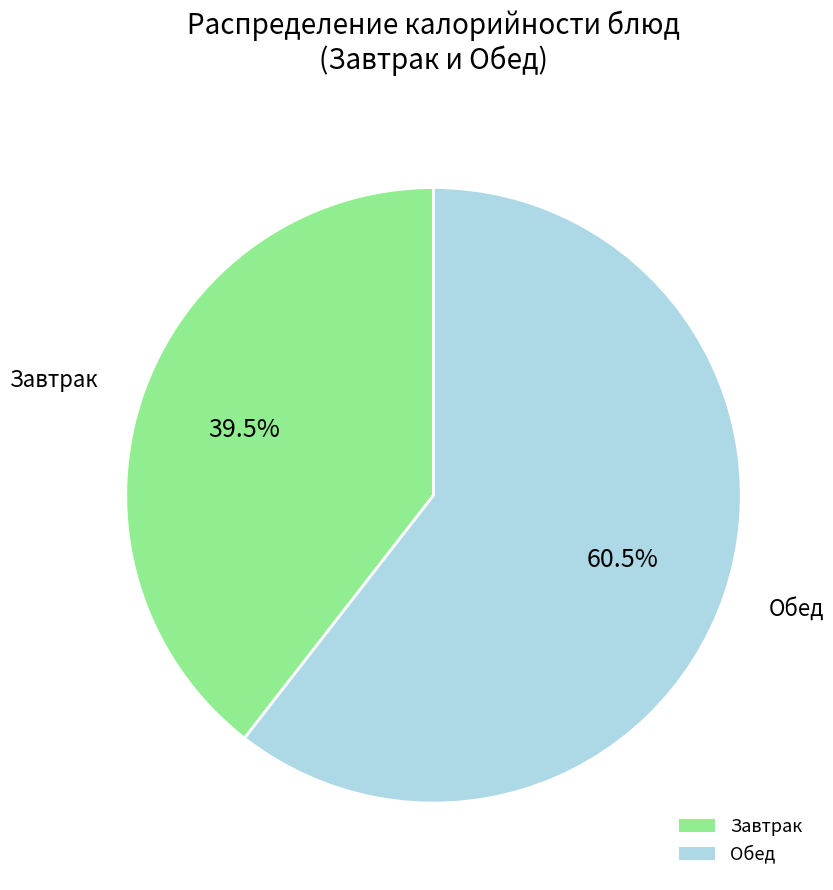

How many slices are in this pie chart?

2